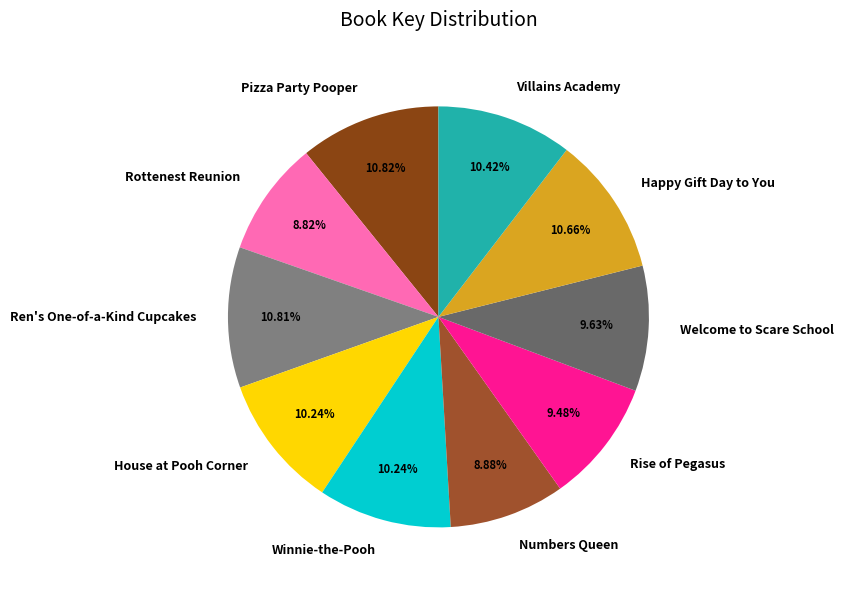

Does any single category account for the majority?

No